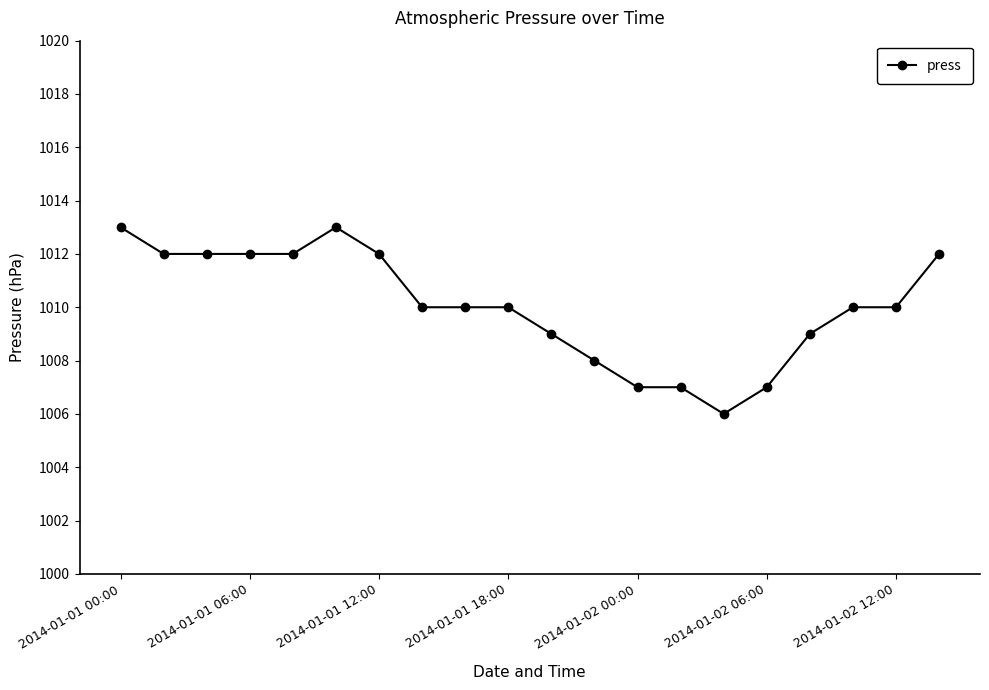

What is the average value?

1010